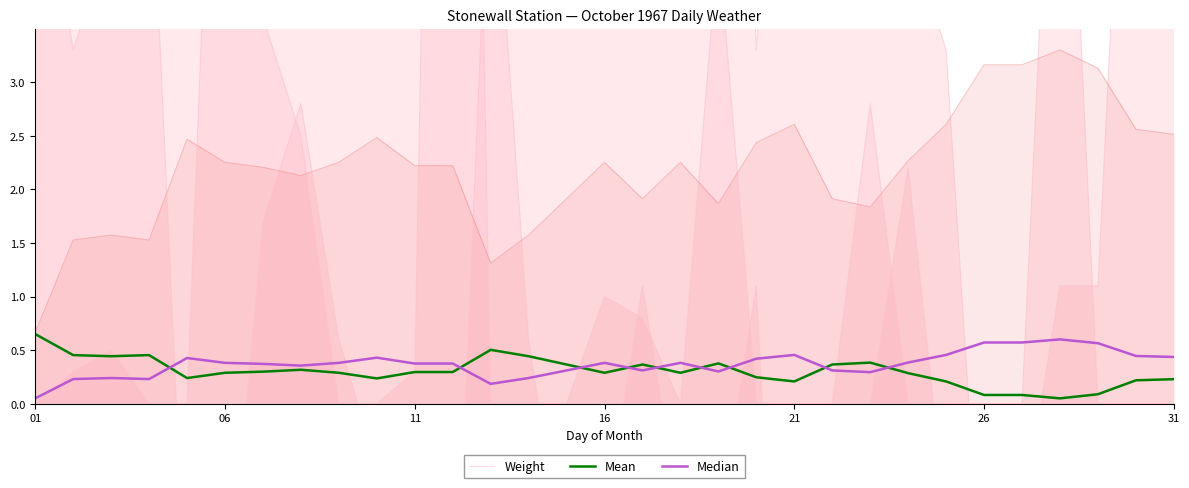

The value of Mean at 26 is 0.1. True or false?

True